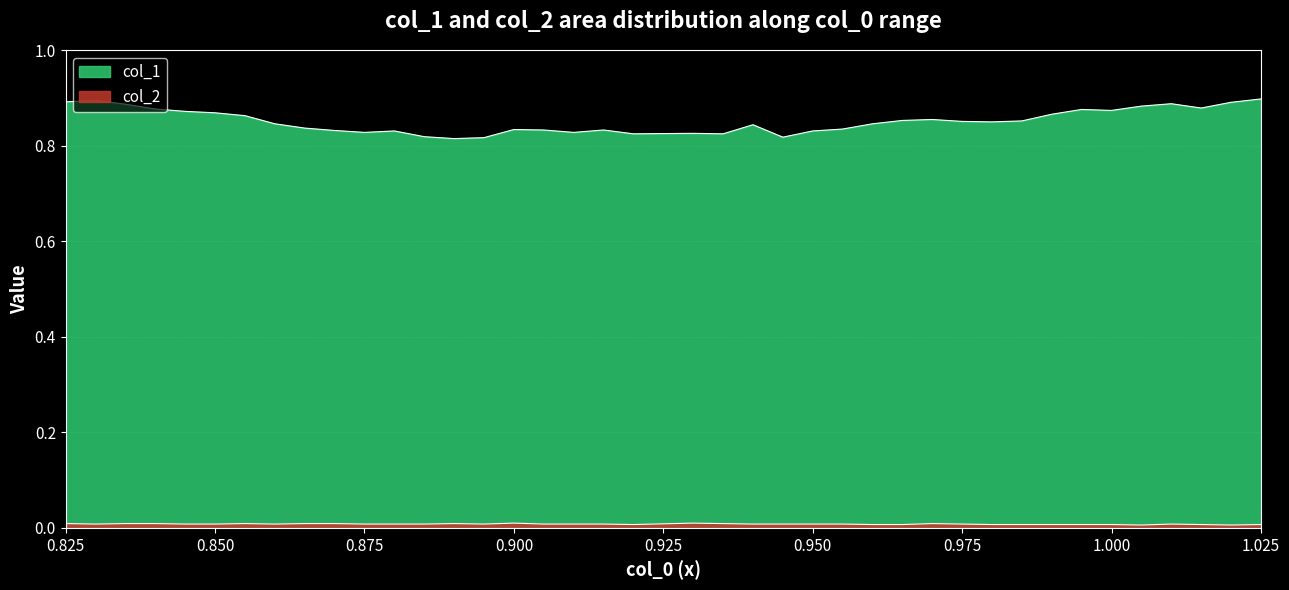

Reading left to right, extract all data points from this chart.

col_1: 0.9	0.9	0.9	0.9	0.9	0.9	0.9	0.8	0.8	0.8	0.8	0.8	0.8	0.8	0.8	0.8	0.8	0.8	0.8	0.8	0.8	0.8	0.8	0.8	0.8	0.8	0.8	0.9	0.9	0.9	0.8	0.9	0.9	0.9	0.9	0.9	0.9	0.9	0.9	0.9
col_2: 0.0	0.0	0.0	0.0	0.0	0.0	0.0	0.0	0.0	0.0	0.0	0.0	0.0	0.0	0.0	0.0	0.0	0.0	0.0	0.0	0.0	0.0	0.0	0.0	0.0	0.0	0.0	0.0	0.0	0.0	0.0	0.0	0.0	0.0	0.0	0.0	0.0	0.0	0.0	0.0